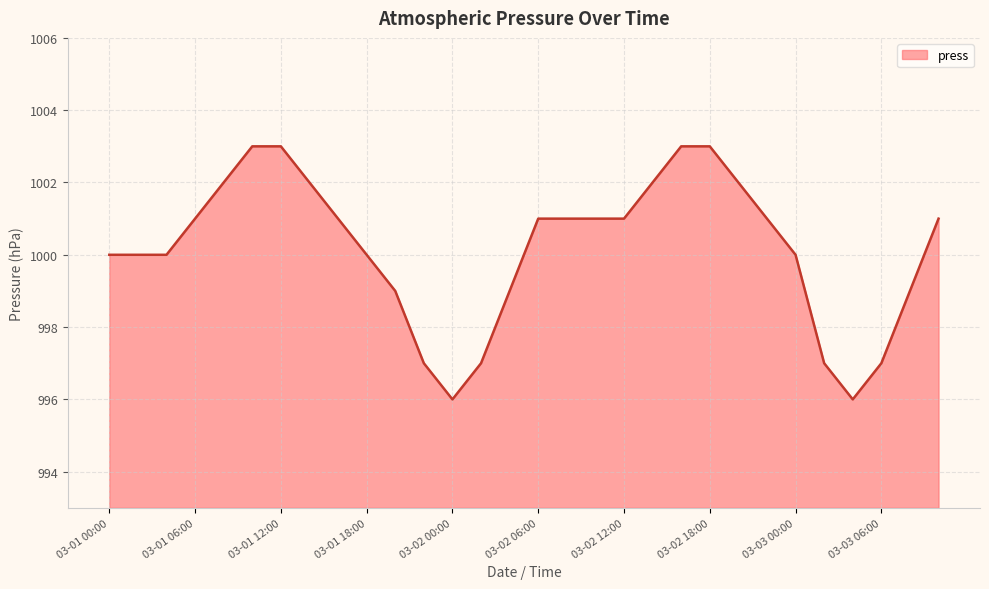

What is the smallest value displayed?

996